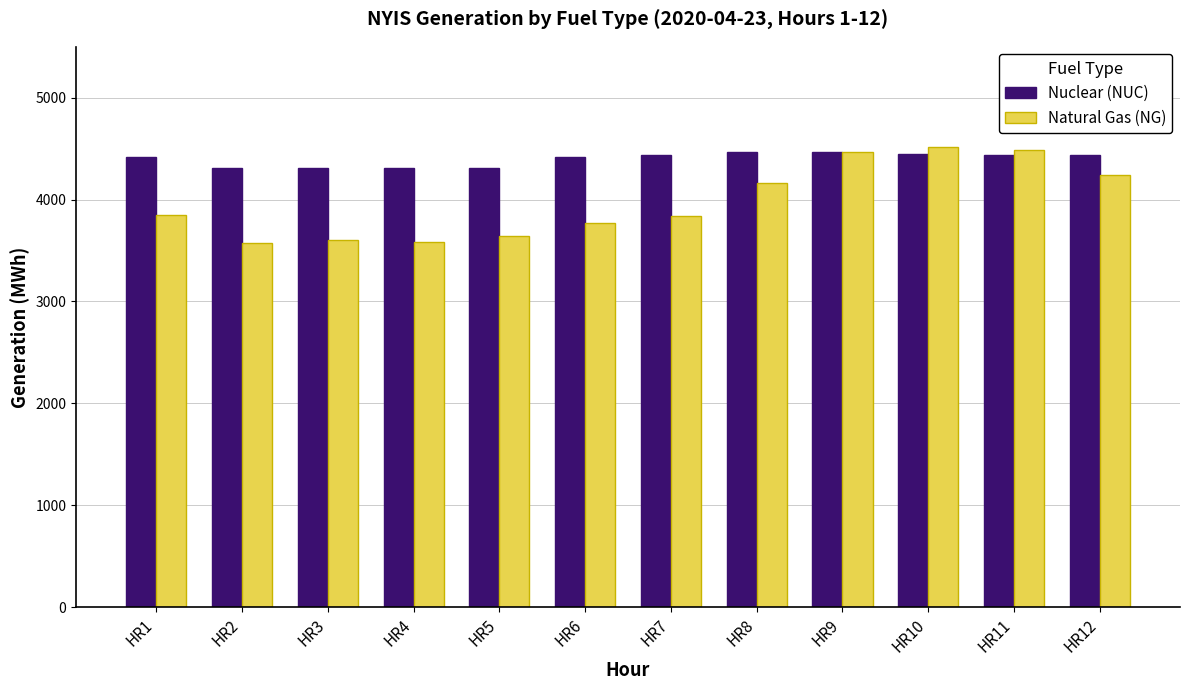

How many values in the Nuclear (NUC) series are below 4439?

6